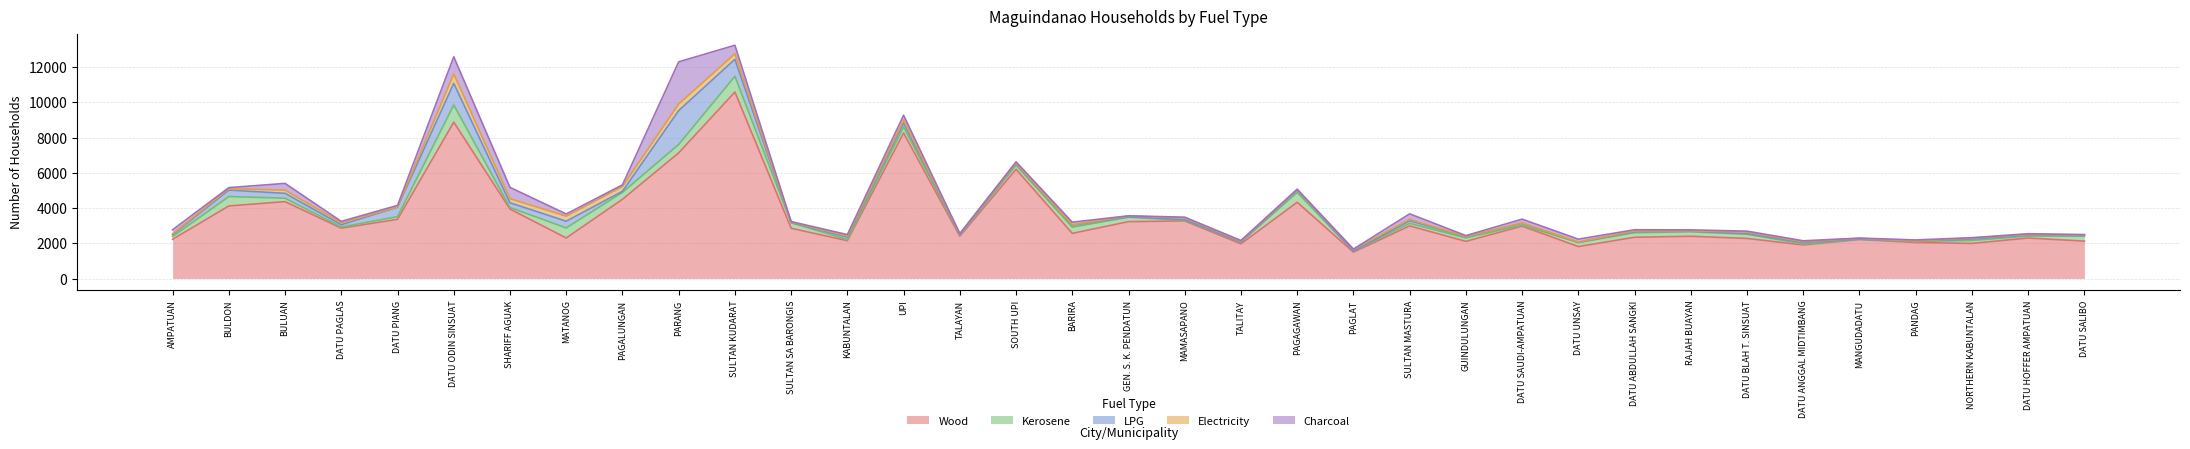

Rank the categories by Electricity value from highest to lowest.

DATU ODIN SINSUAT, PARANG, SULTAN KUDARAT, MATANOG, PAGALUNGAN, SHARIFF AGUAK, BULUAN, UPI, DATU PAGLAS, MAMASAPANO, PAGLAT, BULDON, DATU BLAH T. SINSUAT, SULTAN MASTURA, KABUNTALAN, NORTHERN KABUNTALAN, AMPATUAN, TALITAY, DATU ANGGAL MIDTIMBANG, GEN. S. K. PENDATUN, DATU ABDULLAH SANGKI, MANGUDADATU, DATU HOFFER AMPATUAN, SOUTH UPI, DATU SALIBO, BARIRA, TALAYAN, SULTAN SA BARONGIS, PAGAGAWAN, RAJAH BUAYAN, DATU SAUDI-AMPATUAN, DATU UNSAY, DATU PIANG, GUINDULUNGAN, PANDAG